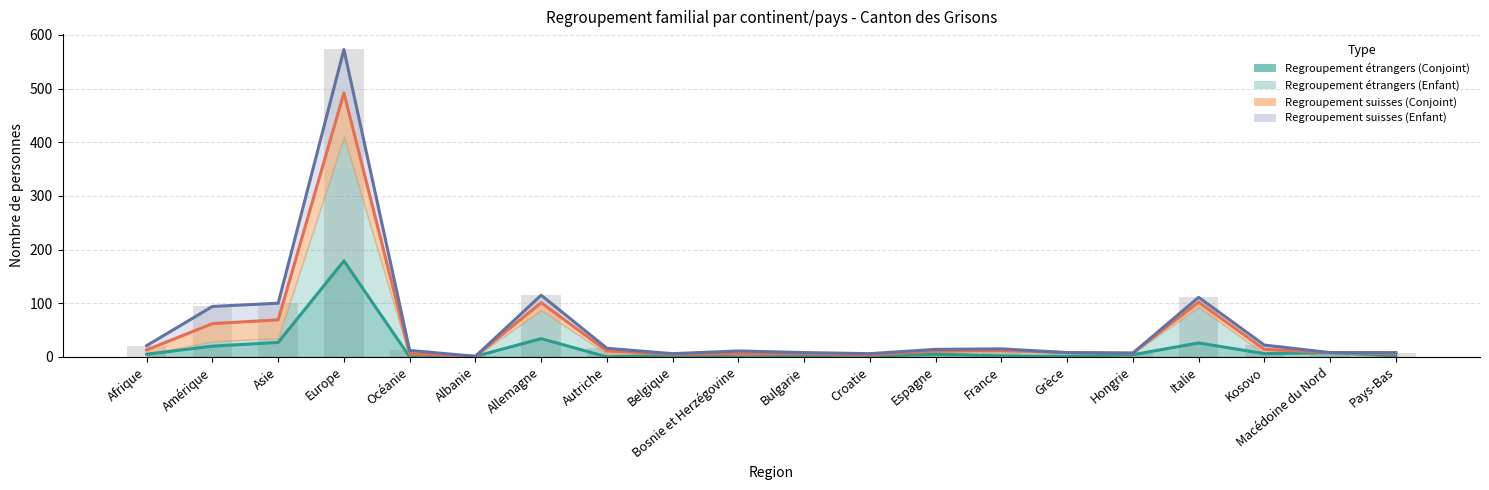

Rank the categories by Regroupement familial d'étrangers (Enfant) value from lowest to highest.

Albanie, Croatie, Belgique, Océanie, Bosnie et Herzégovine, Bulgarie, Pays-Bas, Hongrie, Grèce, Macédoine du Nord, Autriche, Espagne, France, Afrique, Kosovo, Amérique, Asie, Allemagne, Italie, Europe